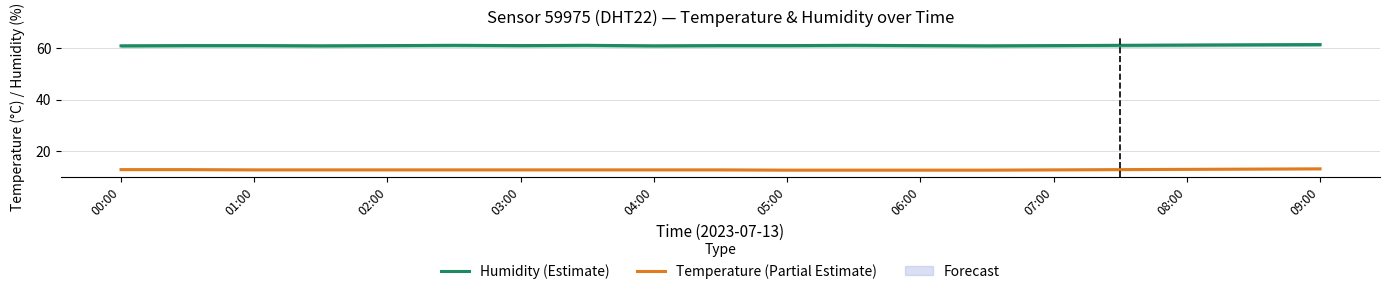

The value of Humidity (Estimate) at 02:00 is 85.1. True or false?

False